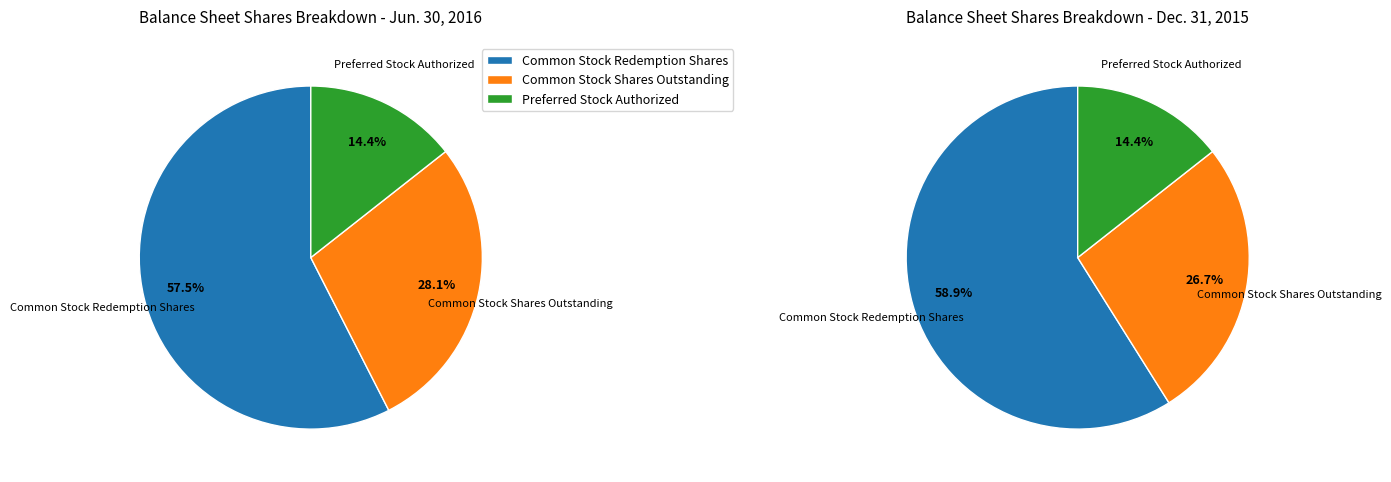

Does Common Stock Shares Outstanding represent more than half of the total?

No